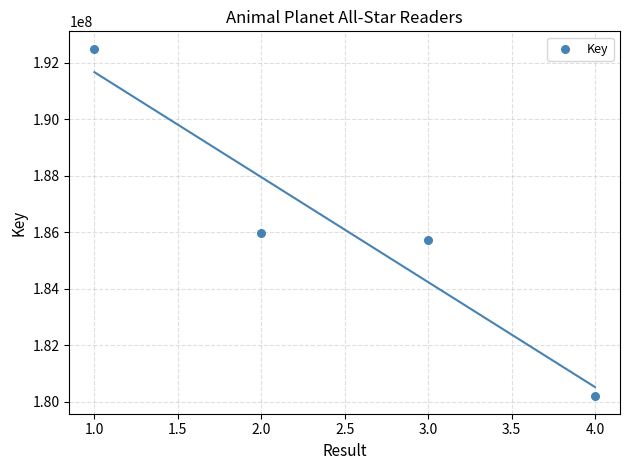

What Y value in the scatter plot is closest to 186345591?

185960516